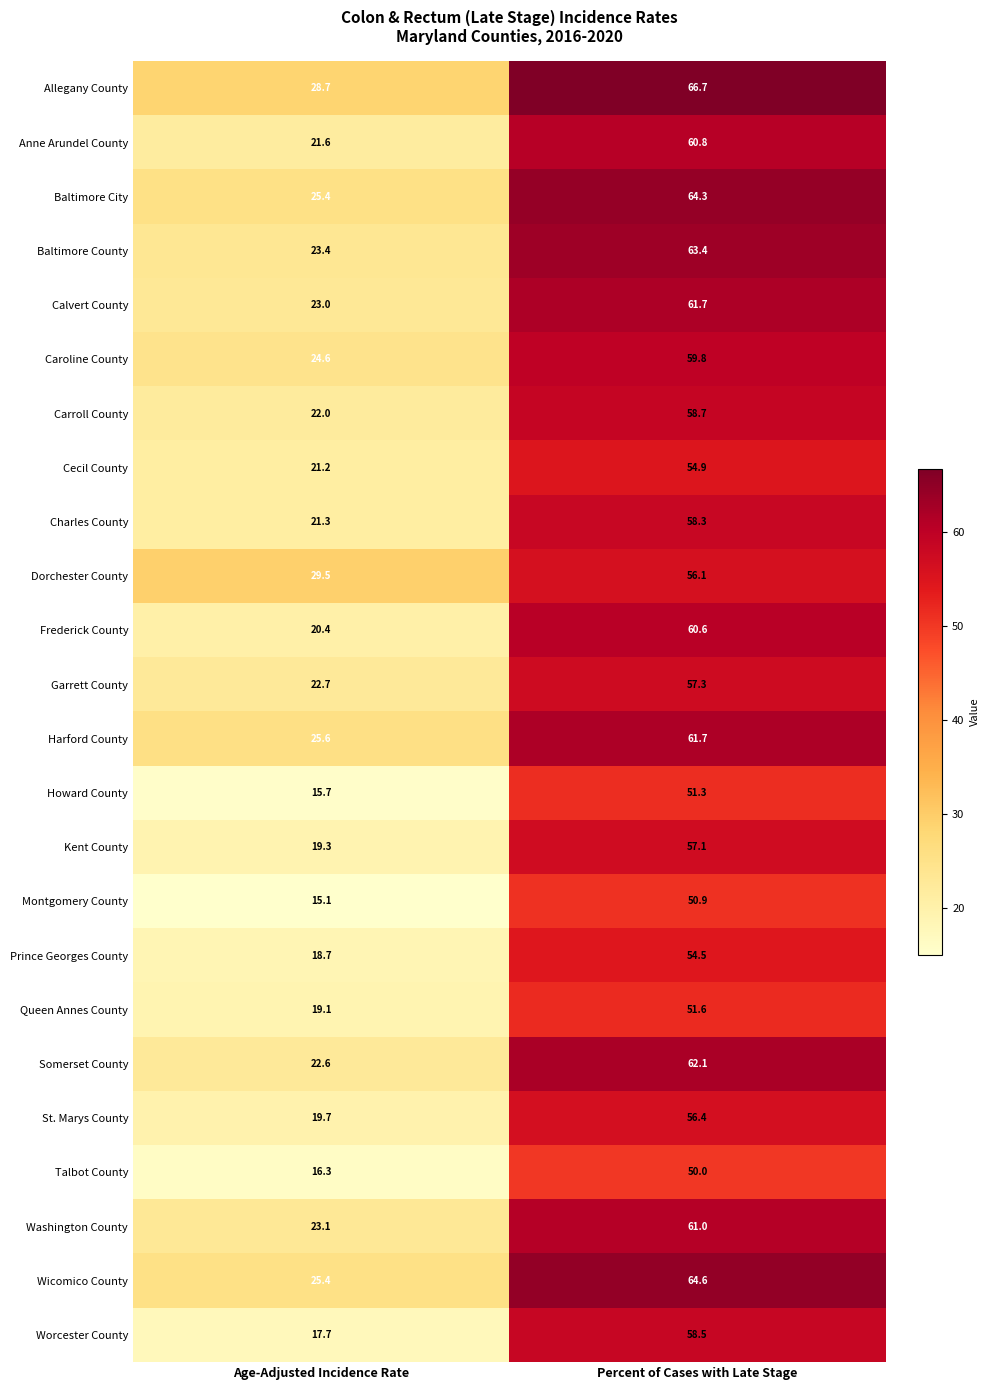

What is the sum of the Calvert County values at Percent of Cases with Late Stage and Age-Adjusted Incidence Rate?

84.7